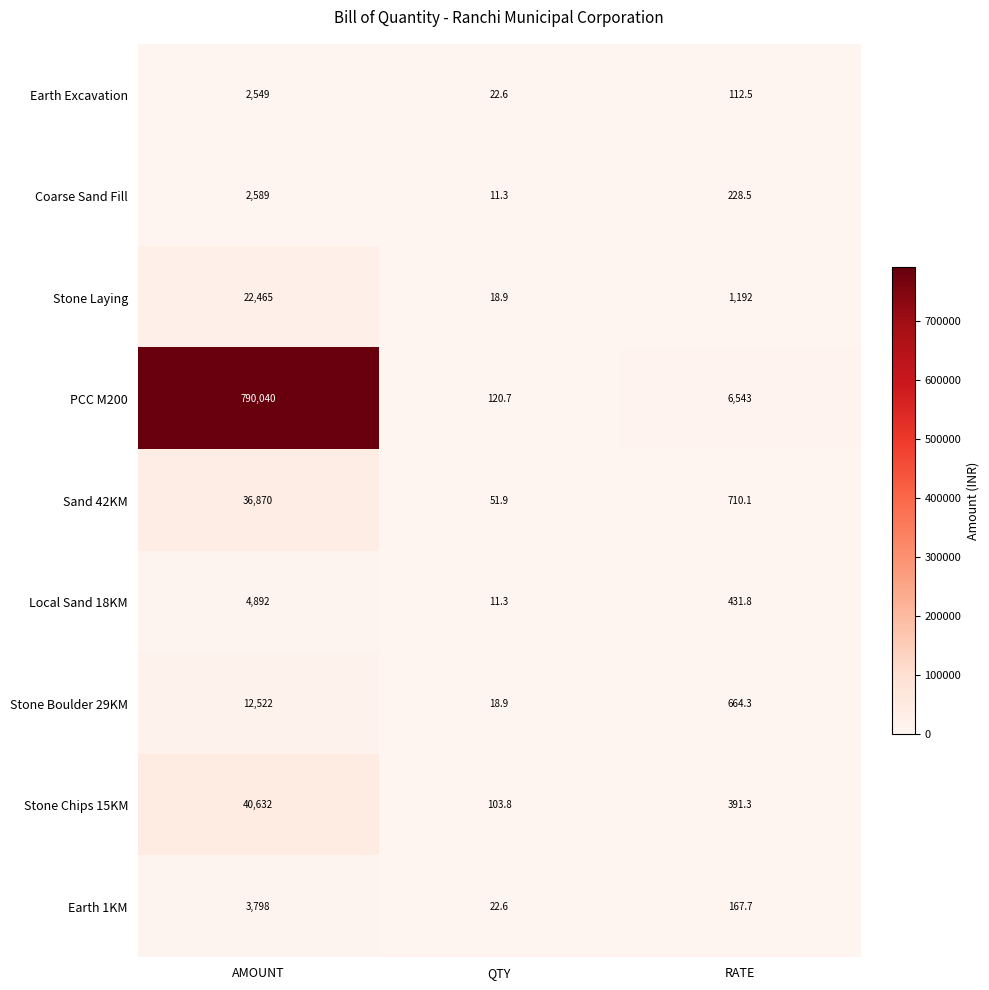

Rank the series by their maximum value, from lowest to highest.

Earth Excavation, Coarse Sand Fill, Earth 1KM, Local Sand 18KM, Stone Boulder 29KM, Stone Laying, Sand 42KM, Stone Chips 15KM, PCC M200